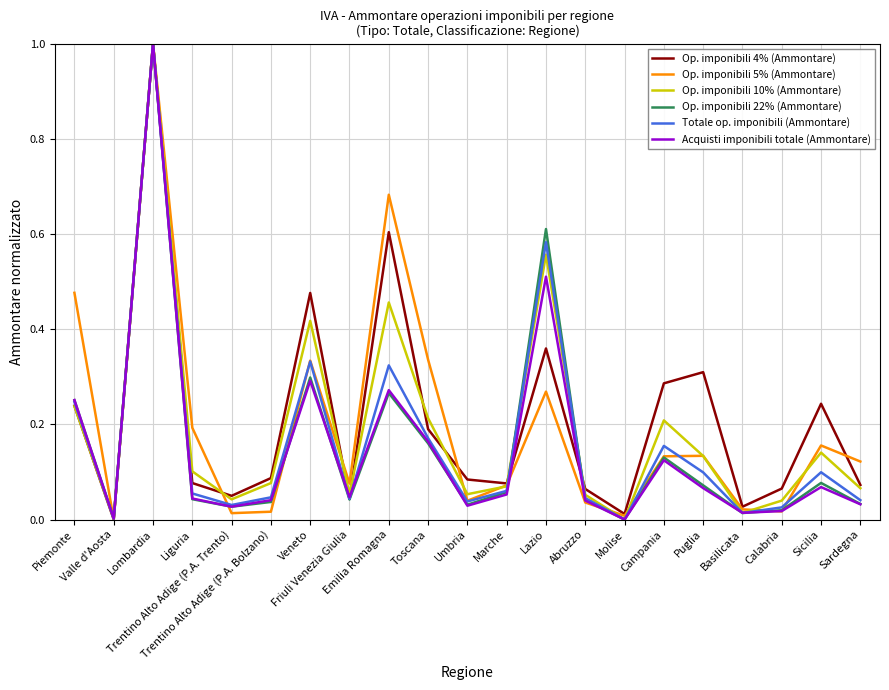

Does the chart have visible grid lines?

Yes